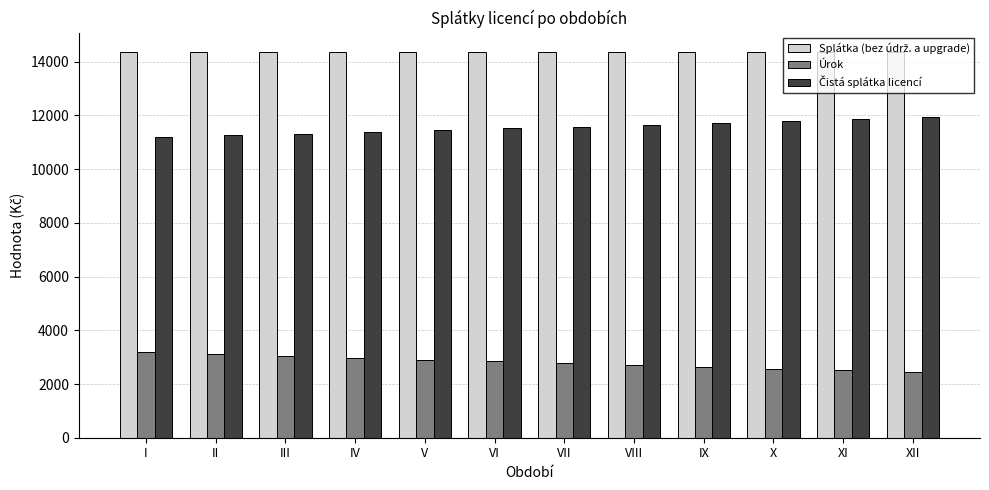

At how many categories does at least one series exceed 10325?

12